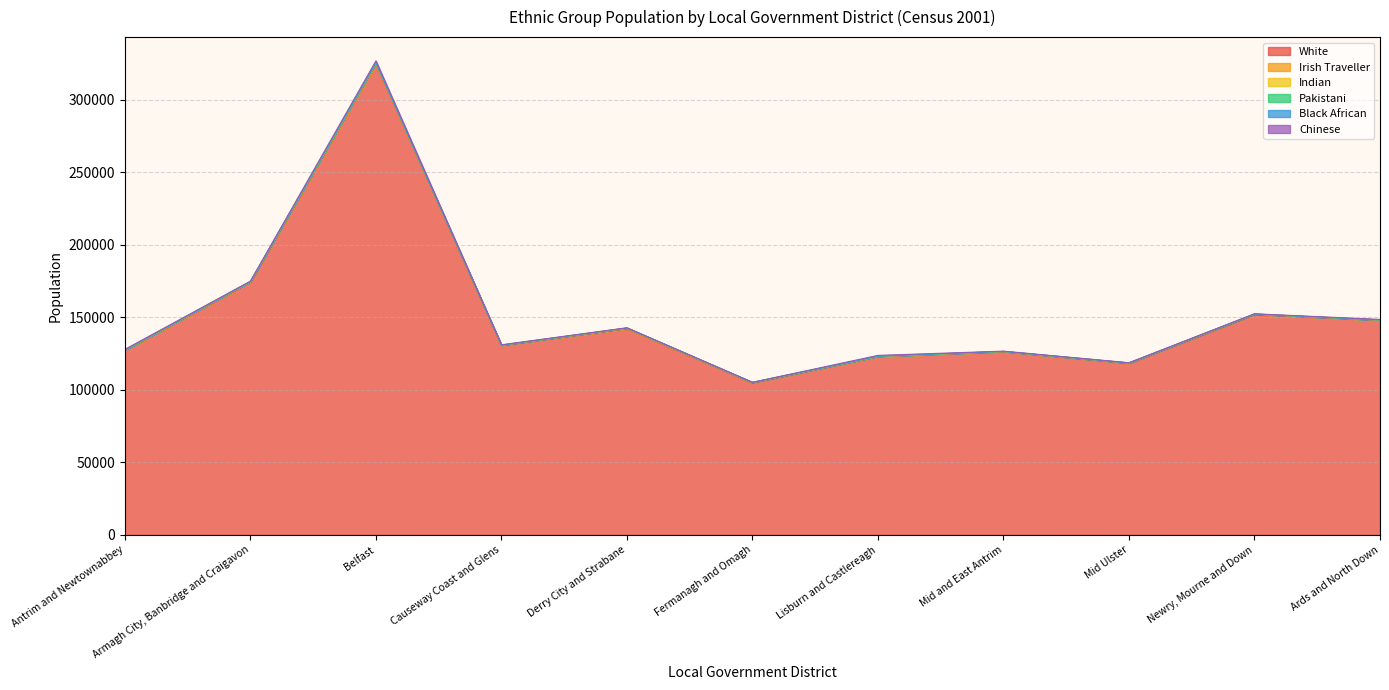

Which series ends up on top after the final intersection of Irish Traveller and Pakistani?

Pakistani